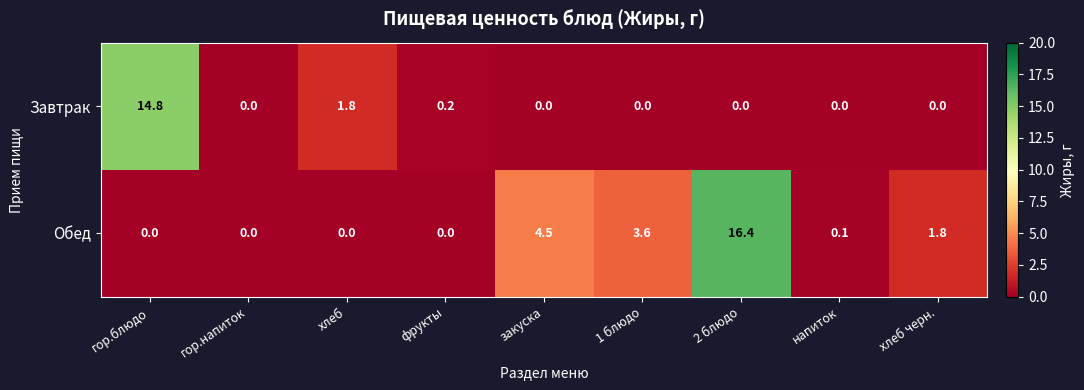

List the series in order of their overall mean, highest first.

Обед, Завтрак